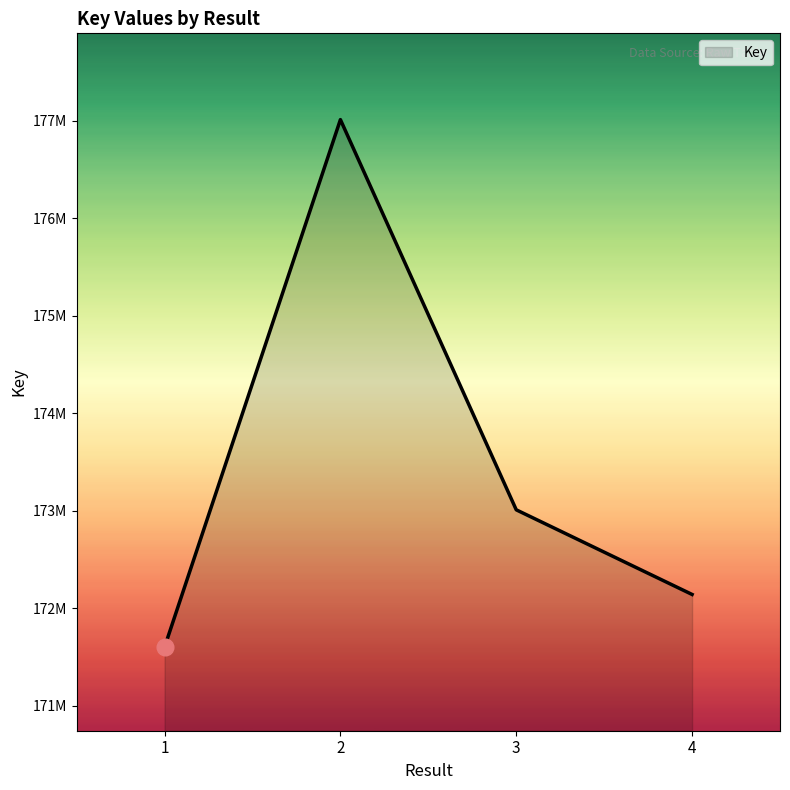

How many lines are shown in the chart?

1